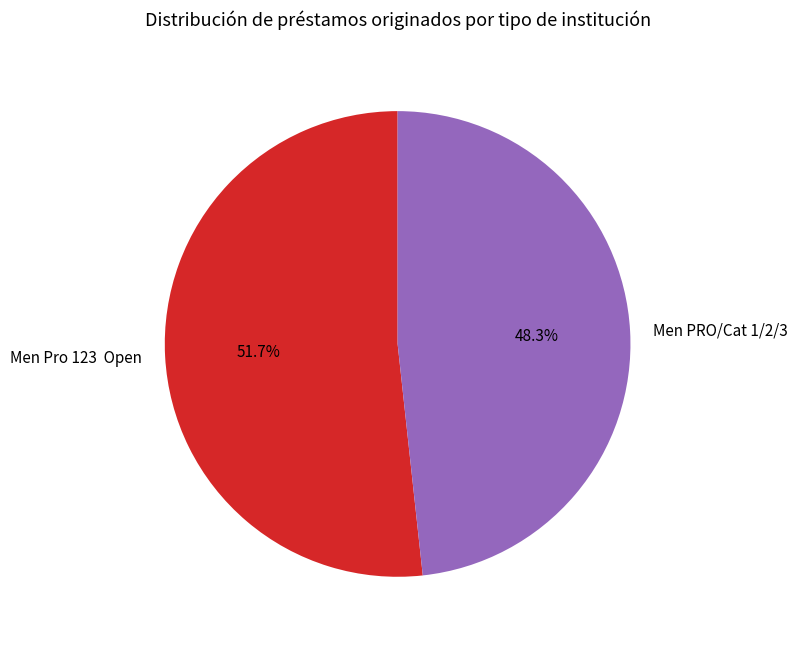

What is the majority slice?

Men Pro 123 Open